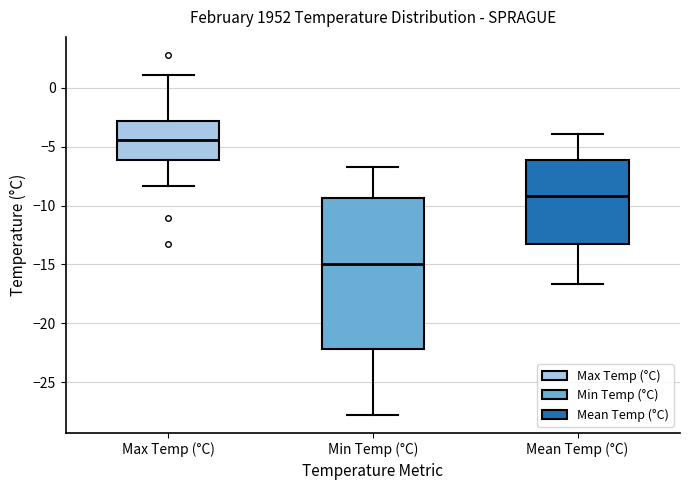

Which box is the tallest, from its lower edge to its upper edge?

Min Temp (°C)